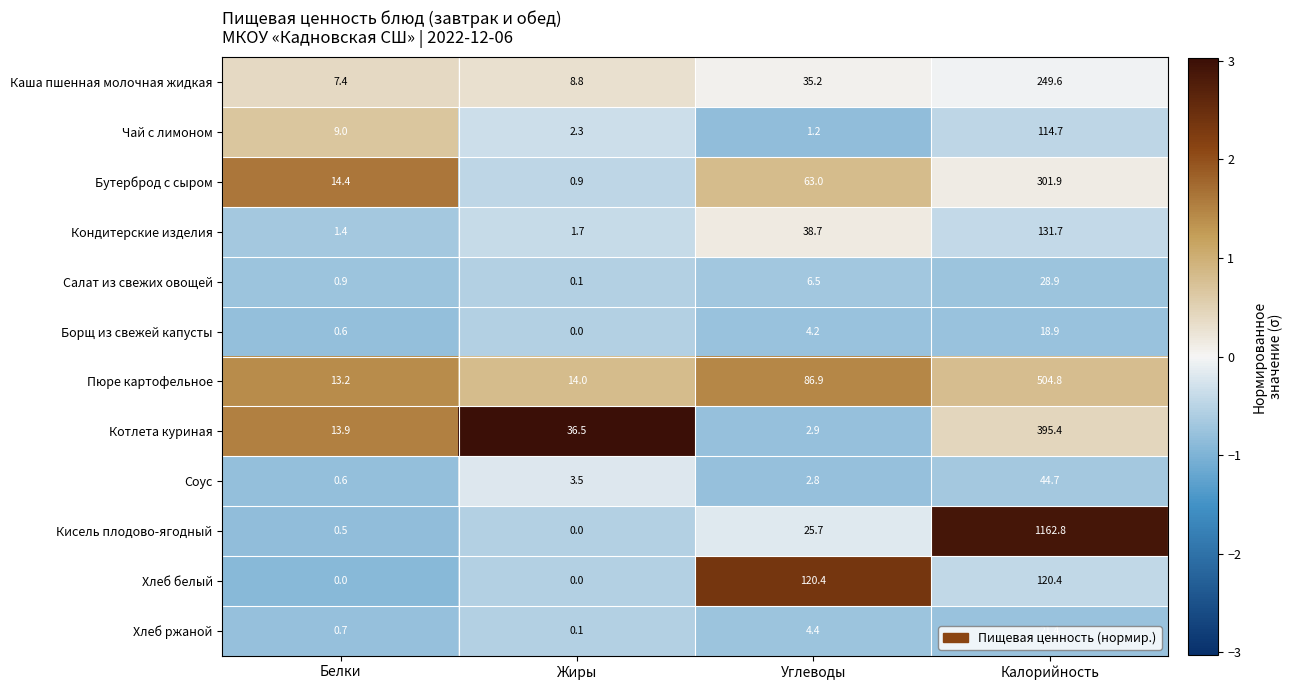

The Каша пшенная молочная жидкая series shows 10.3 at Белки. True or false?

False